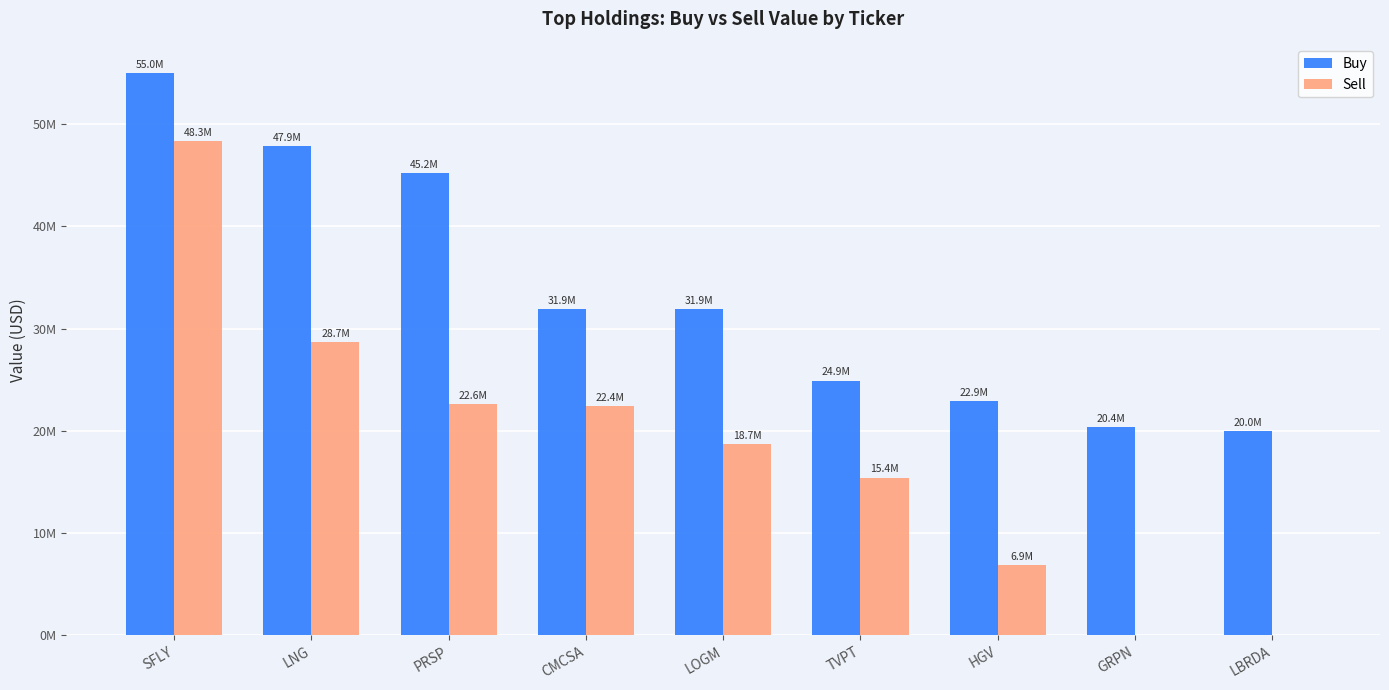

What is the label of the 5th bar from the right?

LOGM